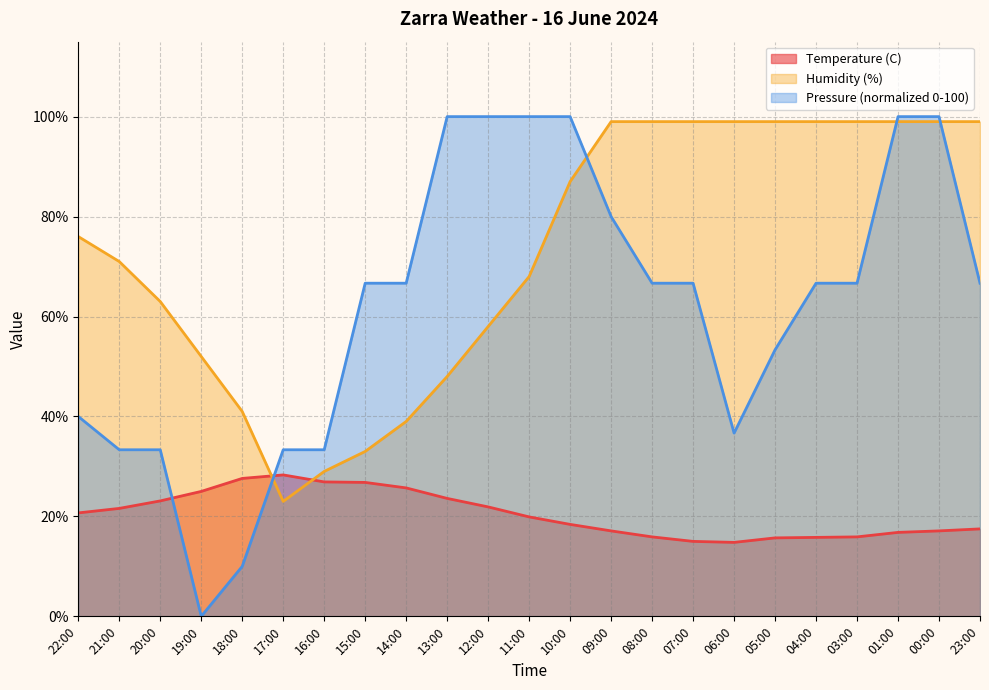

What is the difference between the highest and lowest values at 12:00?

78.1